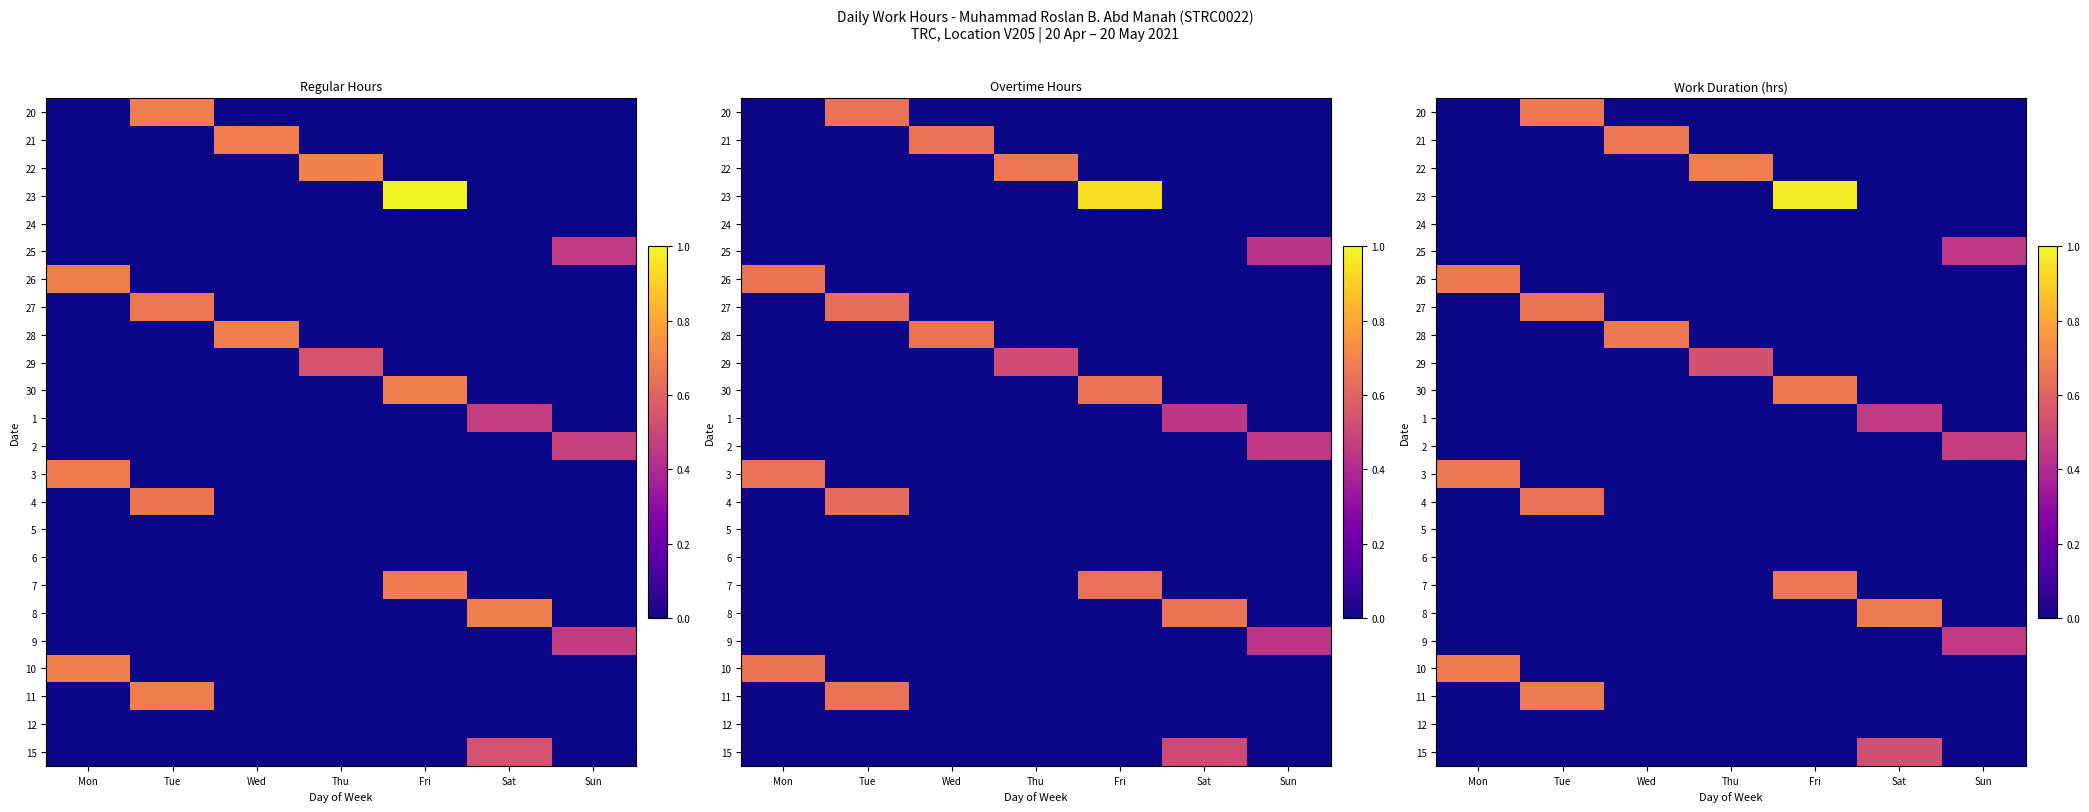

How many data points does each series have?

7